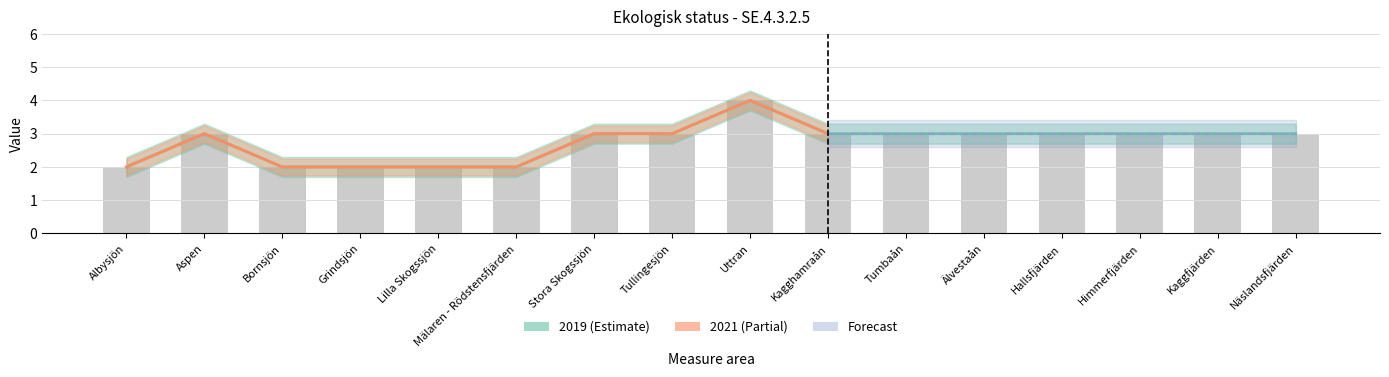

What is the maximum value shown in the chart?

4